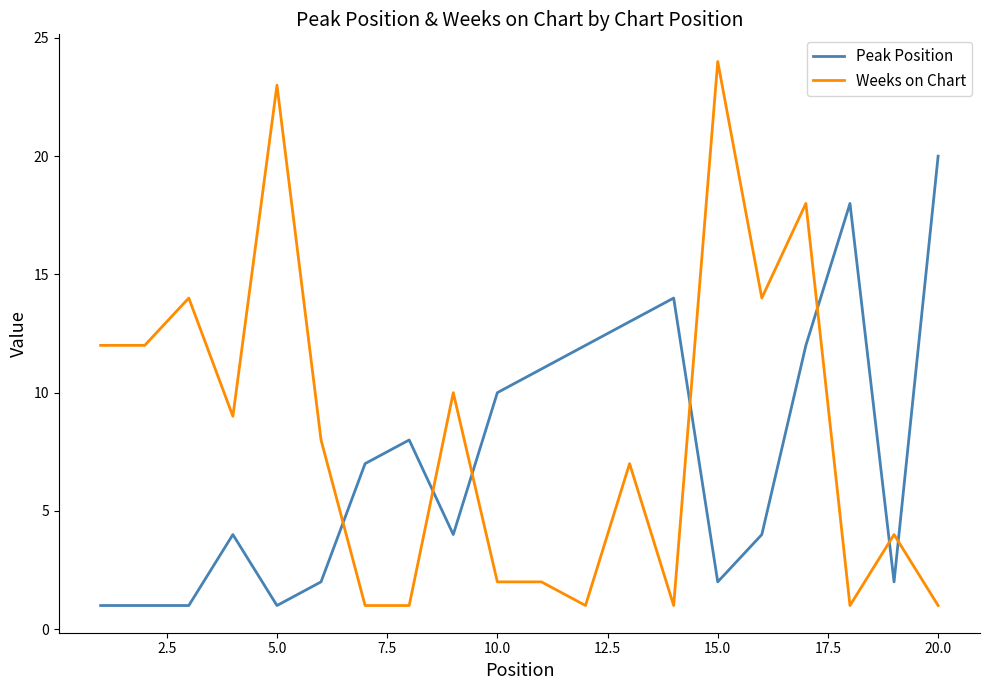

Which series has the largest total across all categories?

Weeks on Chart